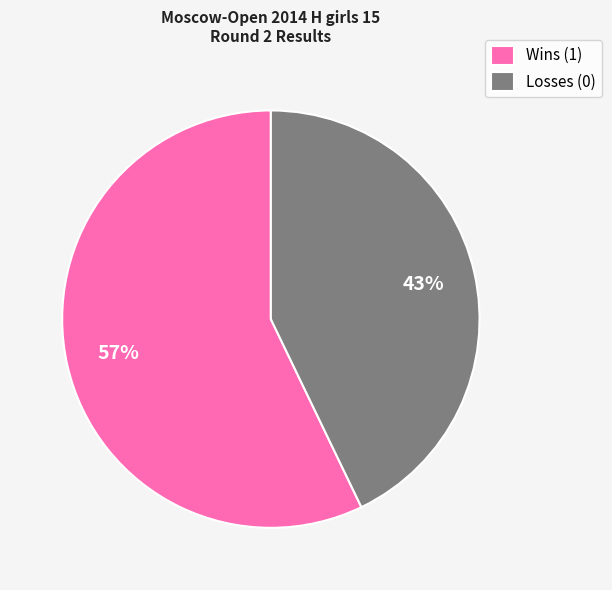

Is the sum of Losses (0) and Wins (1) greater than half?

Yes